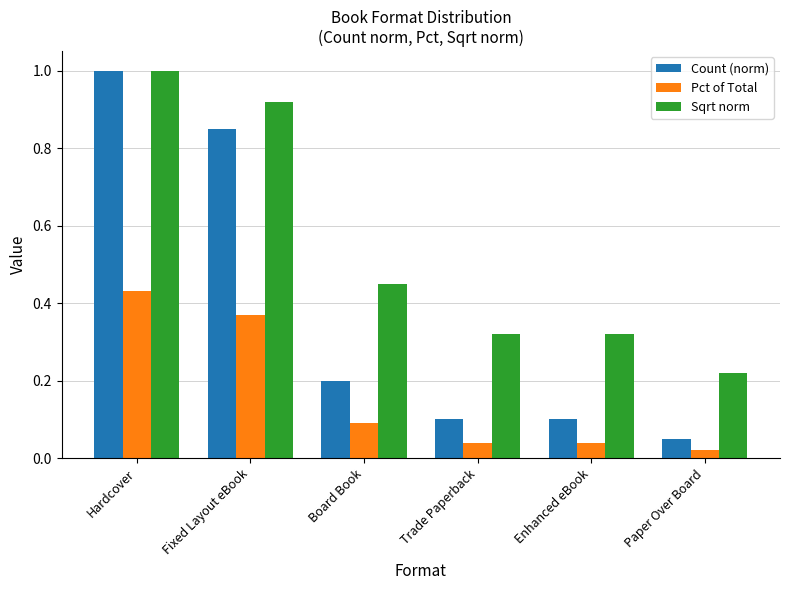

Which series has the widest spread of values?

Count (norm)